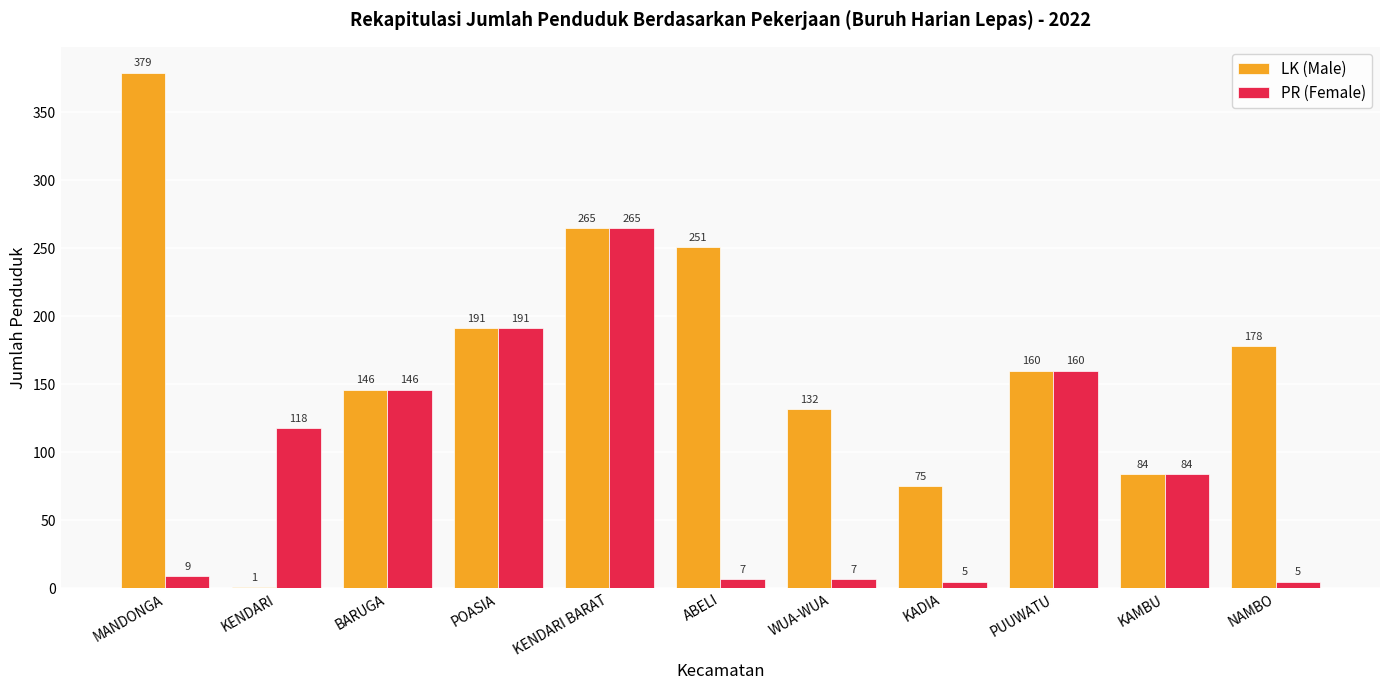

What is the sum of the PR (Female) values at NAMBO and MANDONGA?

14